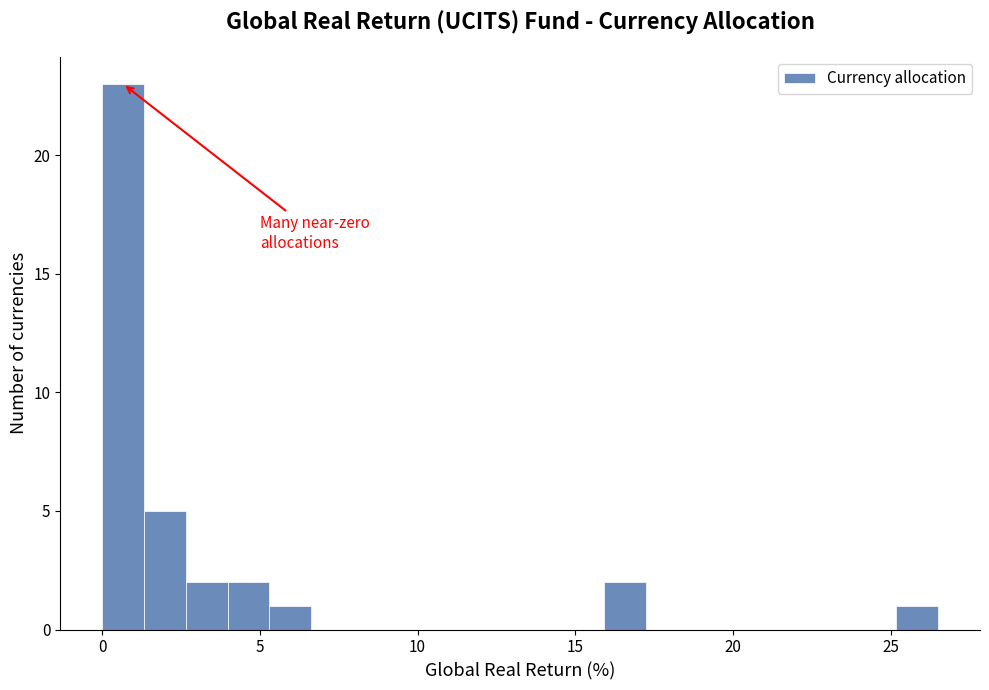

Around what value on the x-axis is the tallest bar? Give the approximate position of its centre, as read against the axis.

0.5